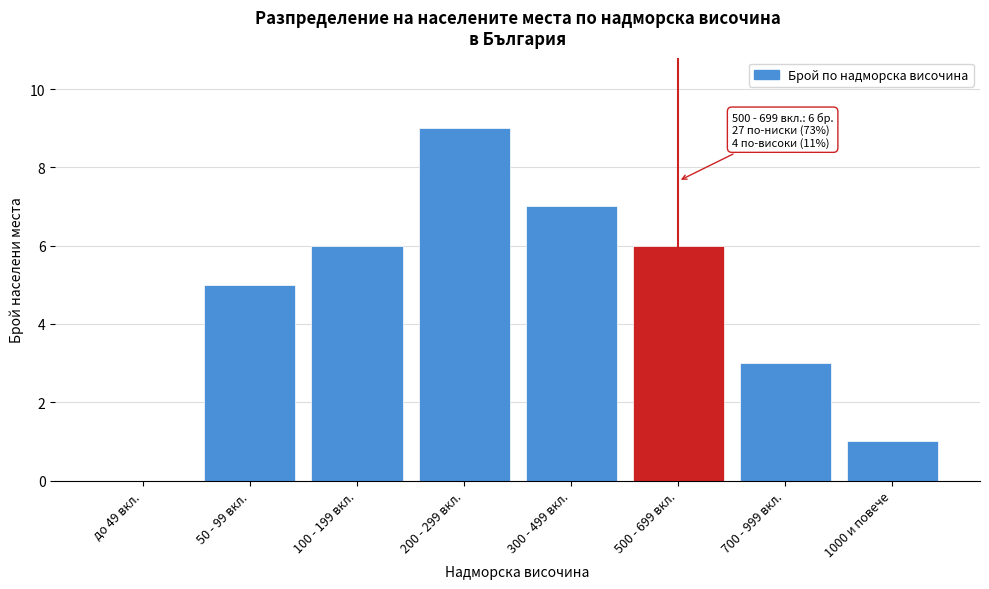

Reading right to left, extract all data points from this chart.

1000 и повече=1	700 - 999 вкл.=3	500 - 699 вкл.=6	300 - 499 вкл.=7	200 - 299 вкл.=9	100 - 199 вкл.=6	50 - 99 вкл.=5	до 49 вкл.=0